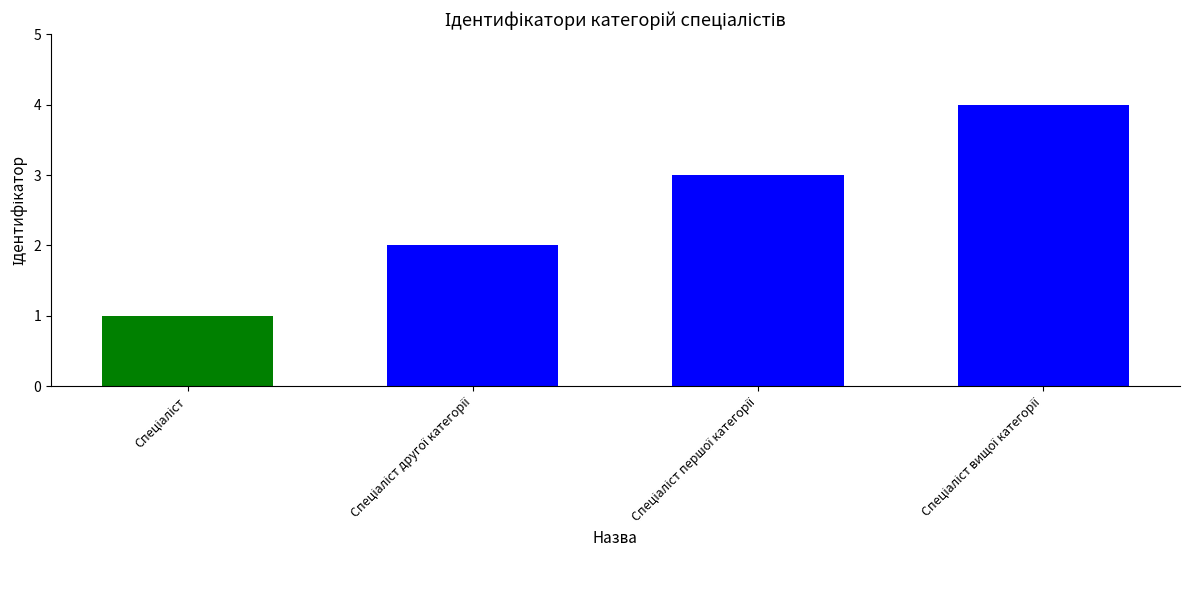

What is the difference between the maximum and minimum values?

3